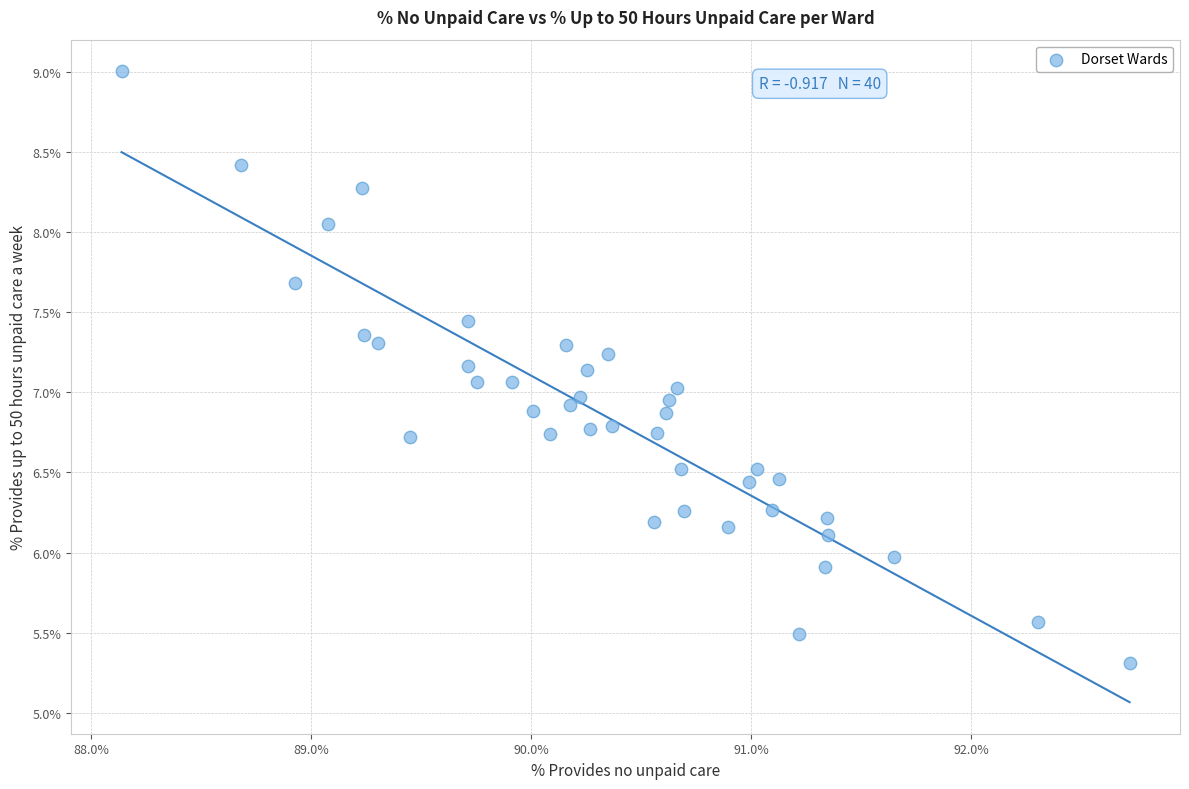

What is the range of Y values (max minus min)?

3.7